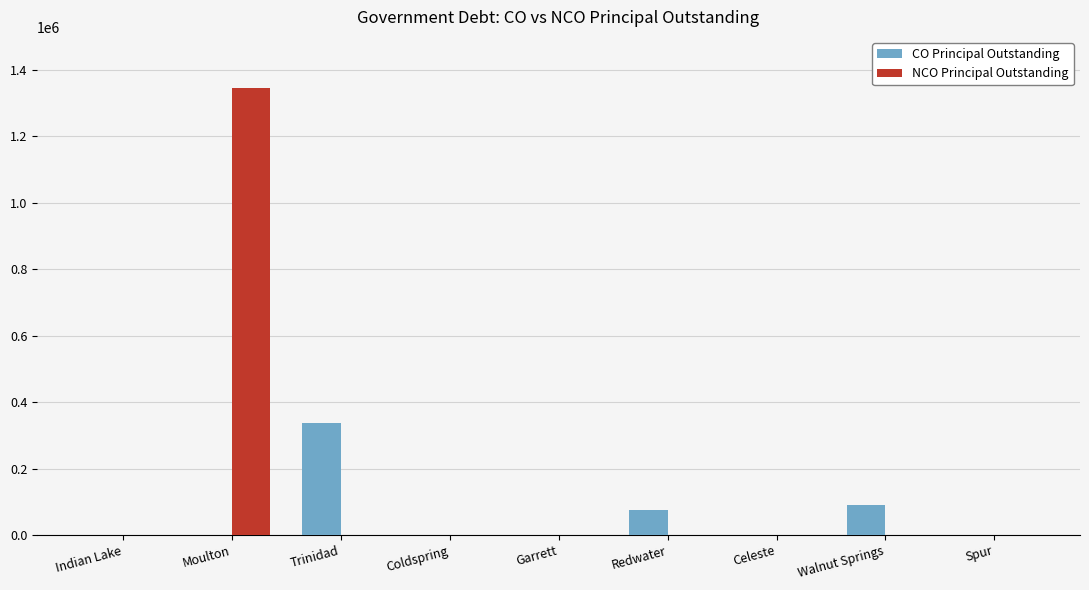

At which category does the chart reach its peak across all series?

Moulton